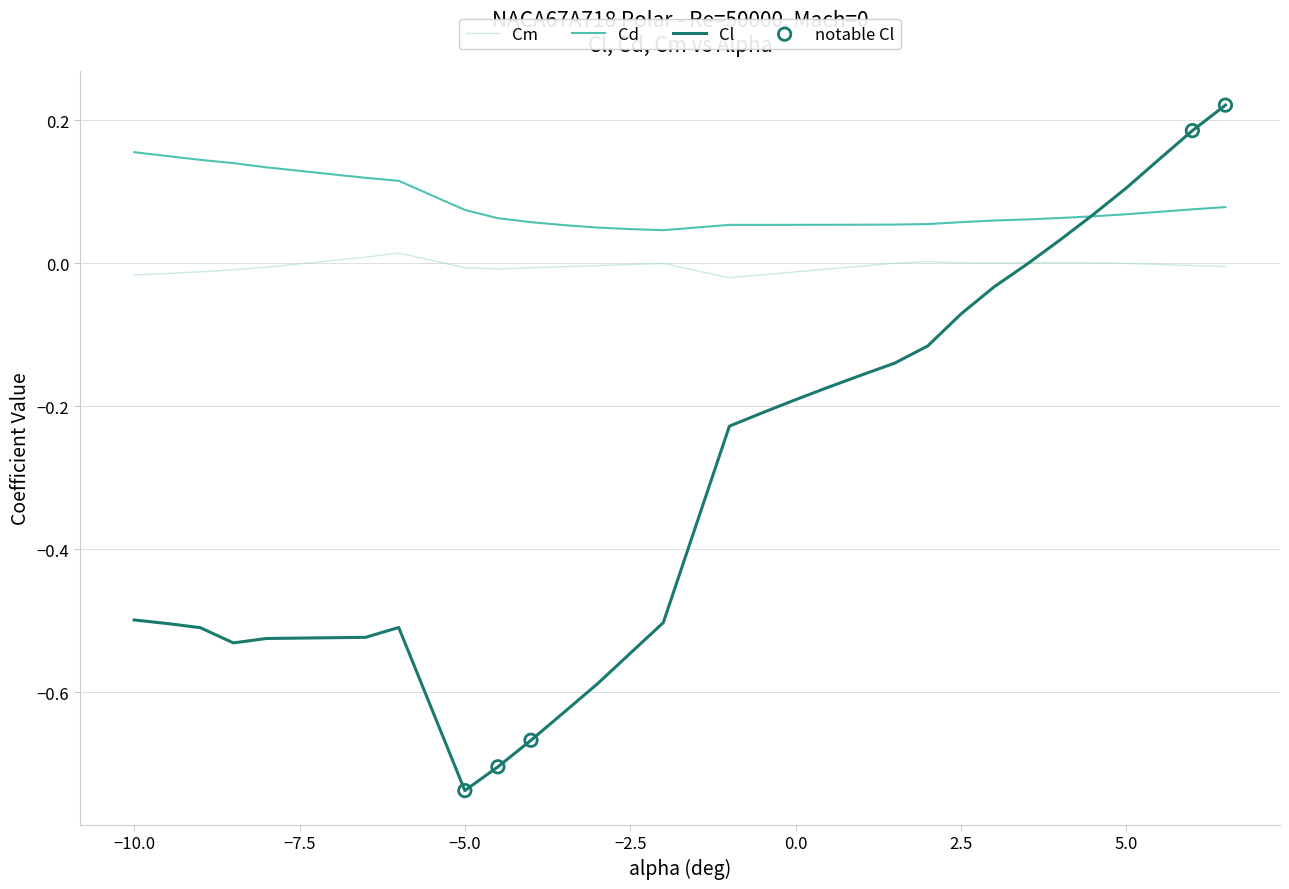

True or false: Cd and Cm cross at least once.

False